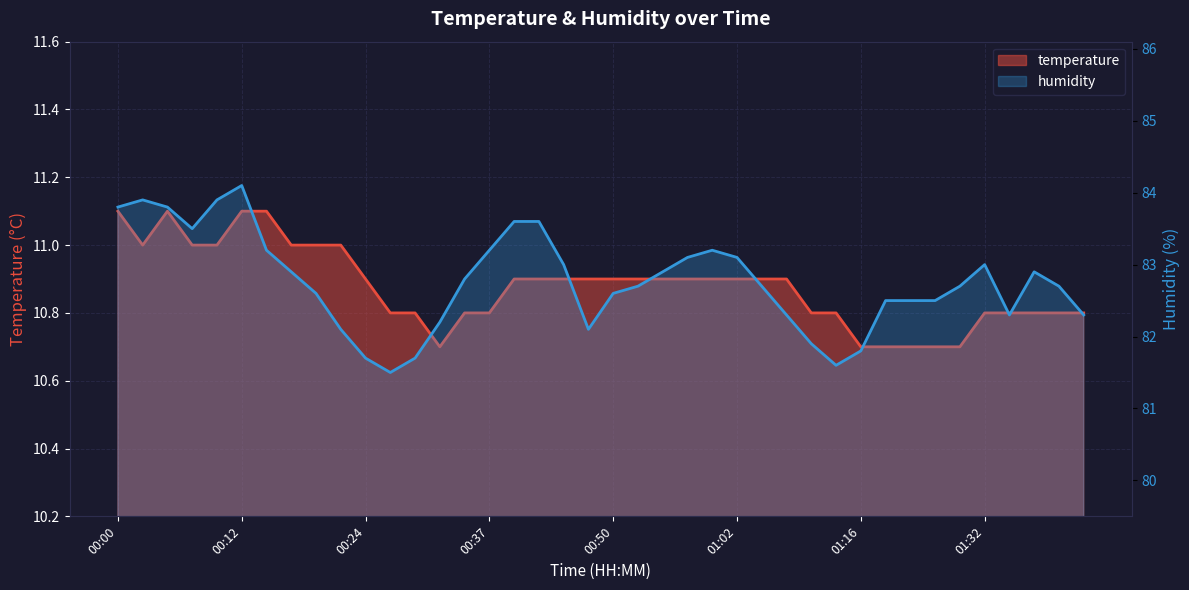

What is the difference between the maximum and minimum values in the humidity series?

2.6